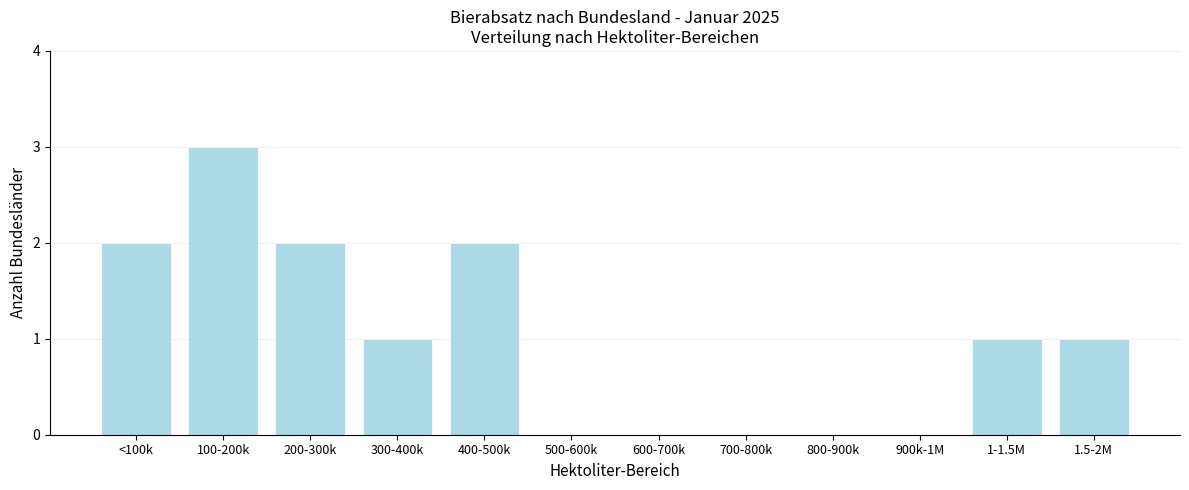

Reading left to right, list all the values displayed in this chart.

<100k=2	100-200k=3	200-300k=2	300-400k=1	400-500k=2	500-600k=0	600-700k=0	700-800k=0	800-900k=0	900k-1M=0	1-1.5M=1	1.5-2M=1